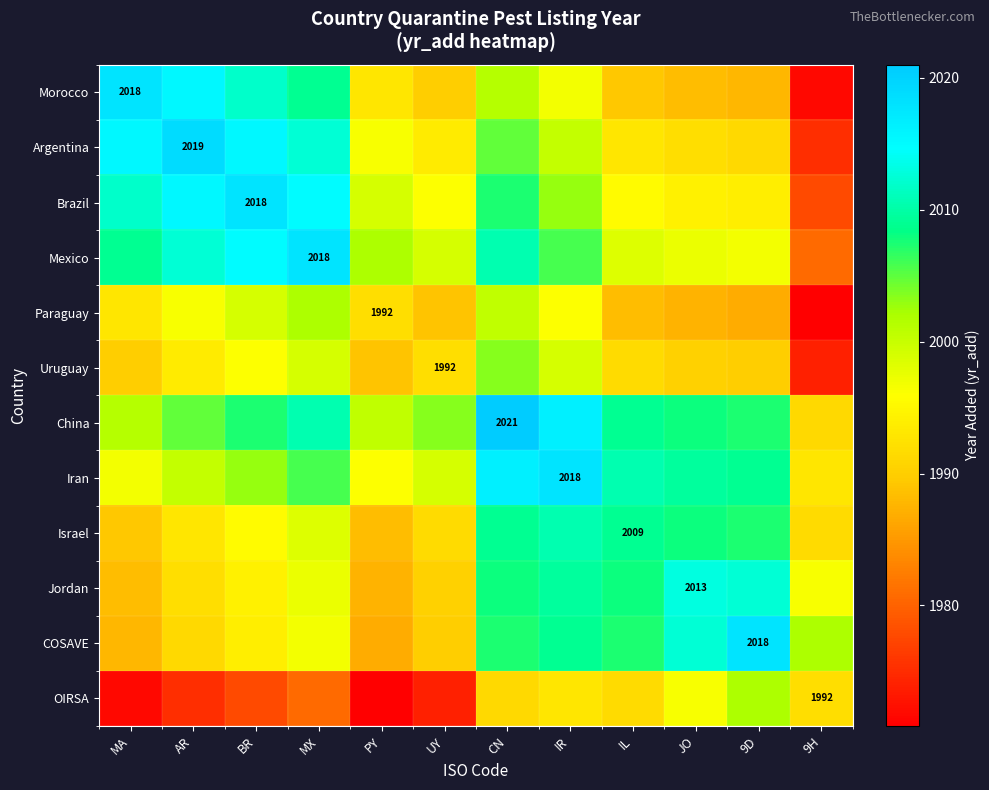

At which label does Jordan reach its minimum?

PY